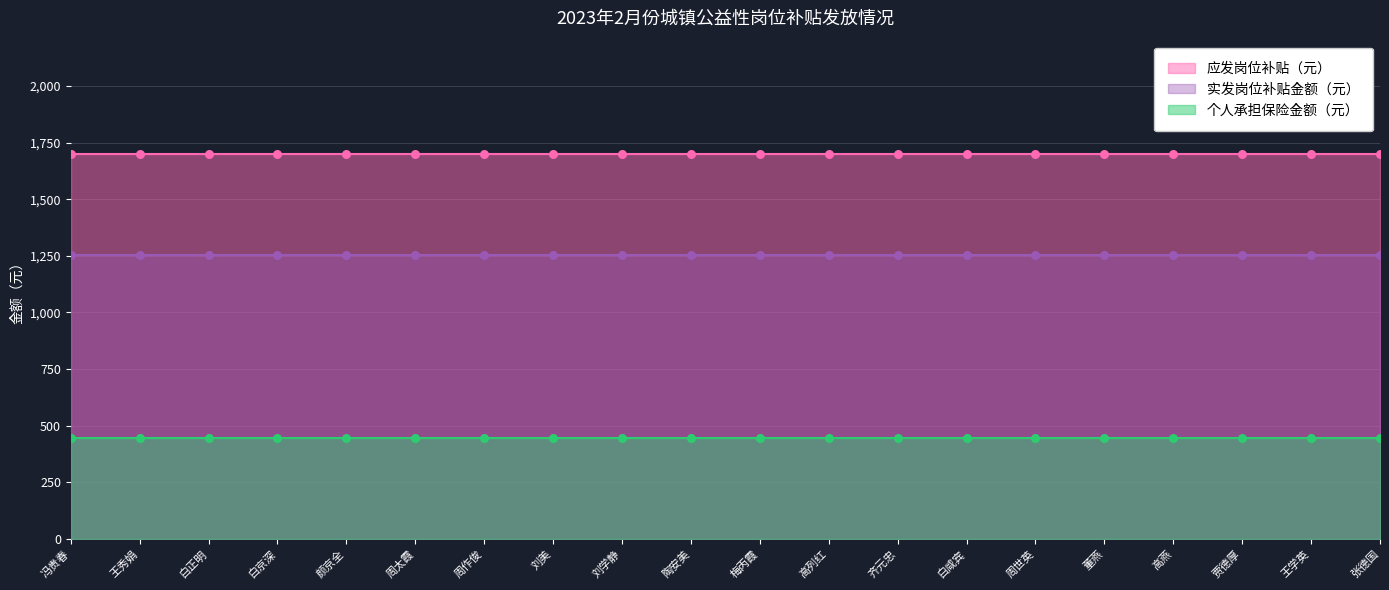

Is the value of 实发岗位补贴金额（元） at 董燕 greater than the value of 应发岗位补贴（元） at 刘学静?

No